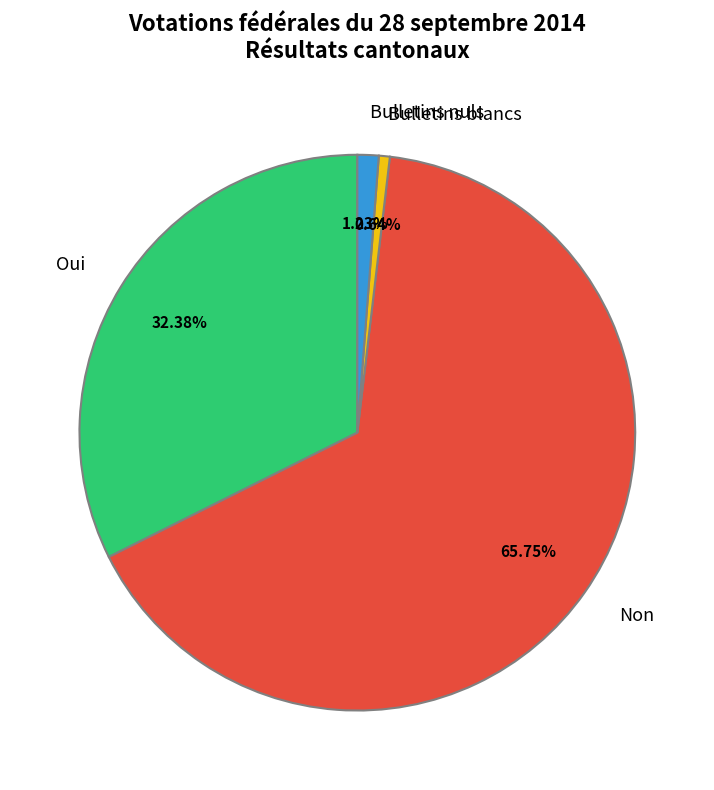

The Bulletins blancs slice represents 1% of the pie. True or false?

True